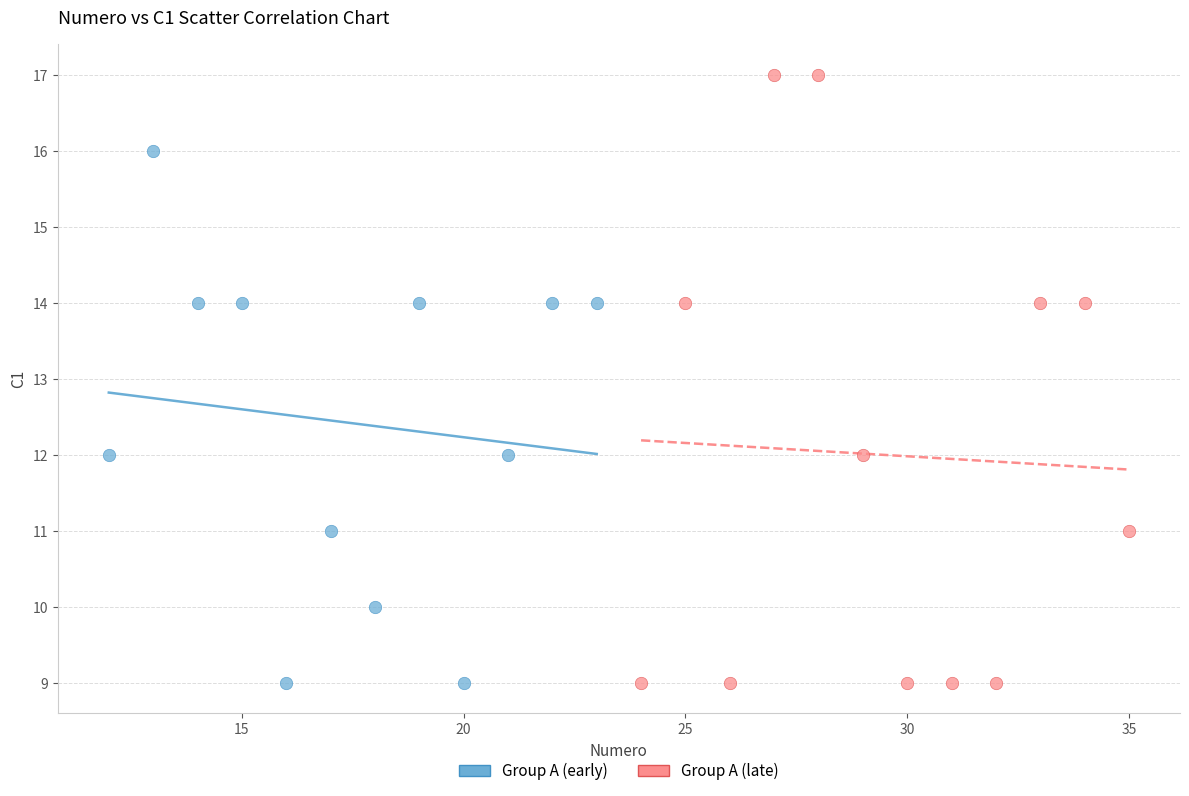

Which series reaches the maximum Y coordinate?

Group A (late)